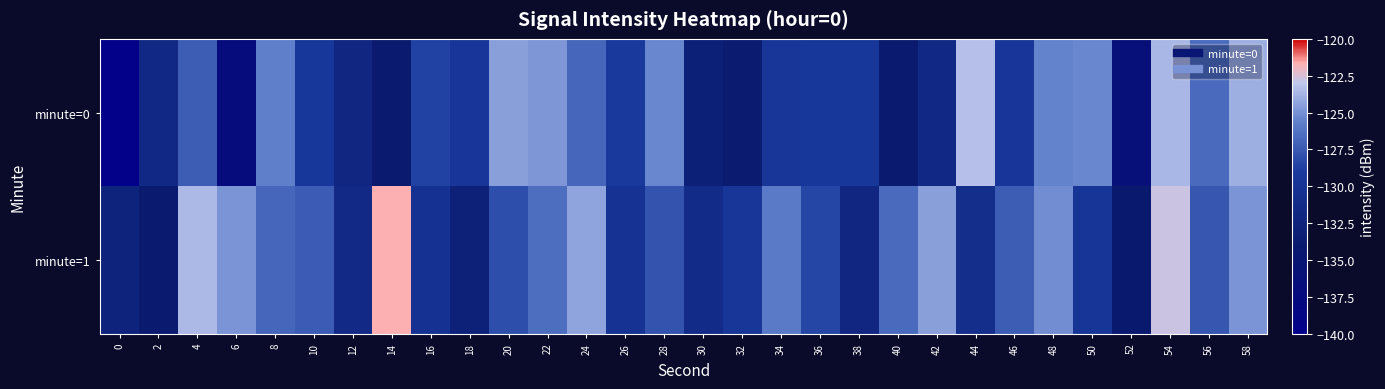

List the series in order of their peak value, highest first.

minute=1, minute=0